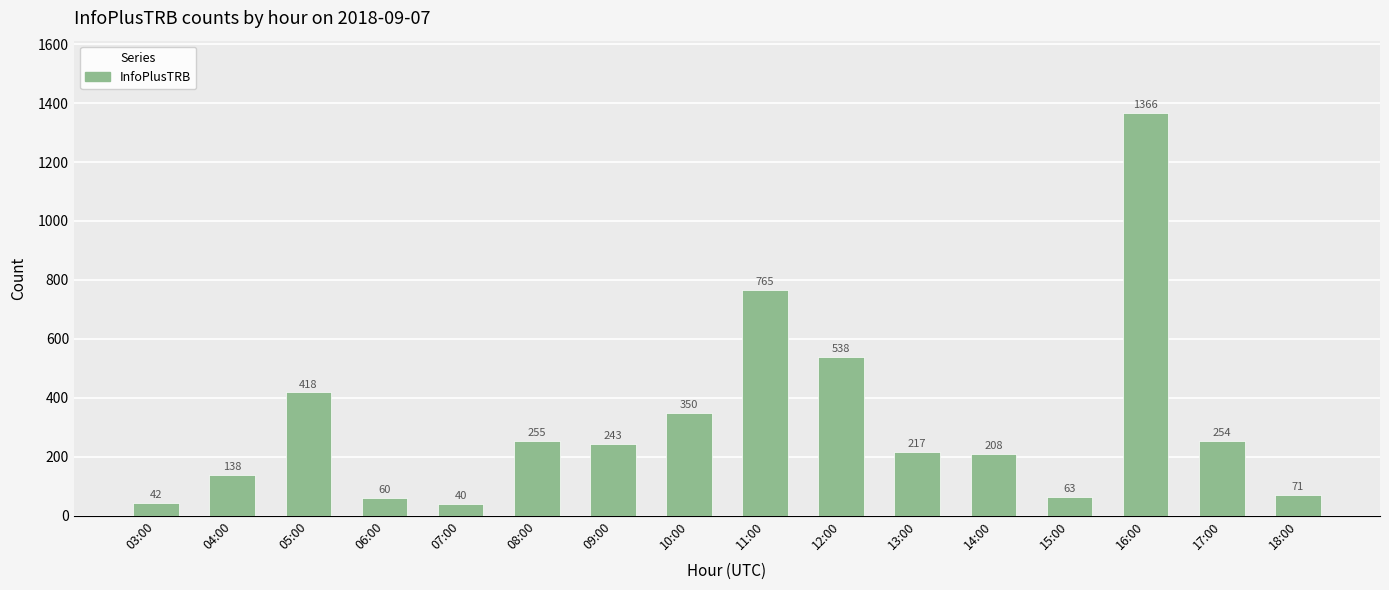

Count the number of data series in this chart.

1